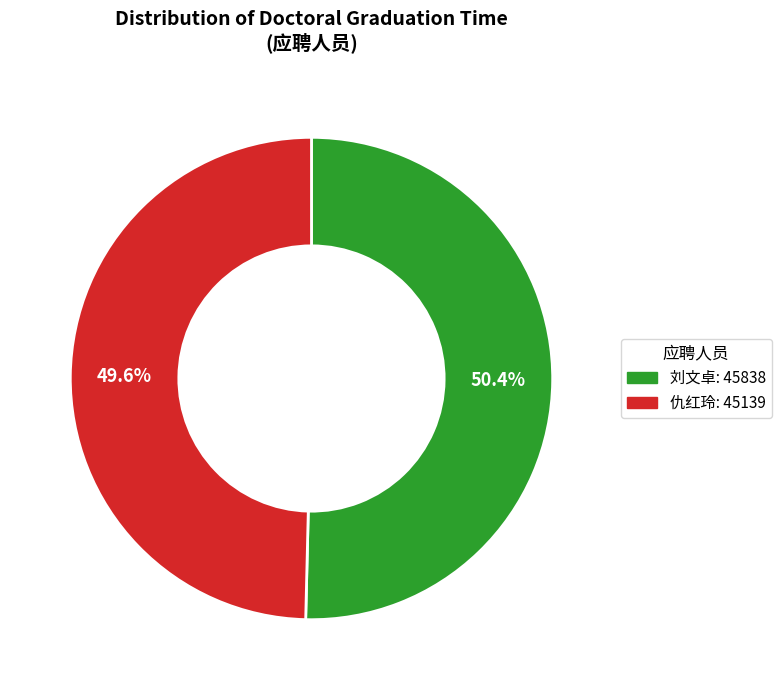

Does any single category account for the majority?

Yes